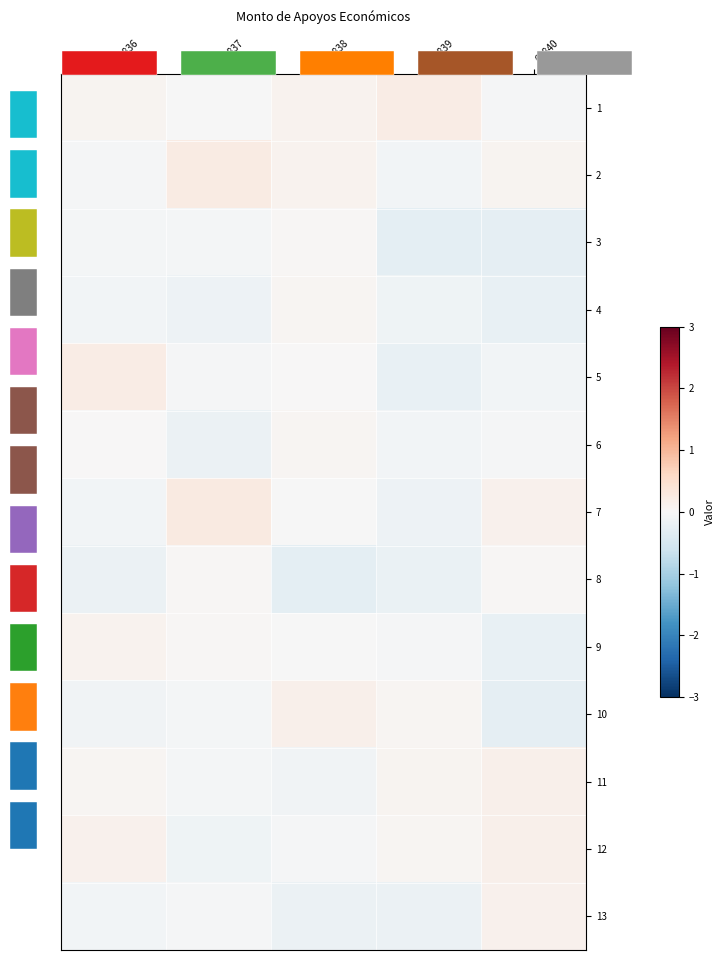

What is the total value across all series at 60839?

-1.0